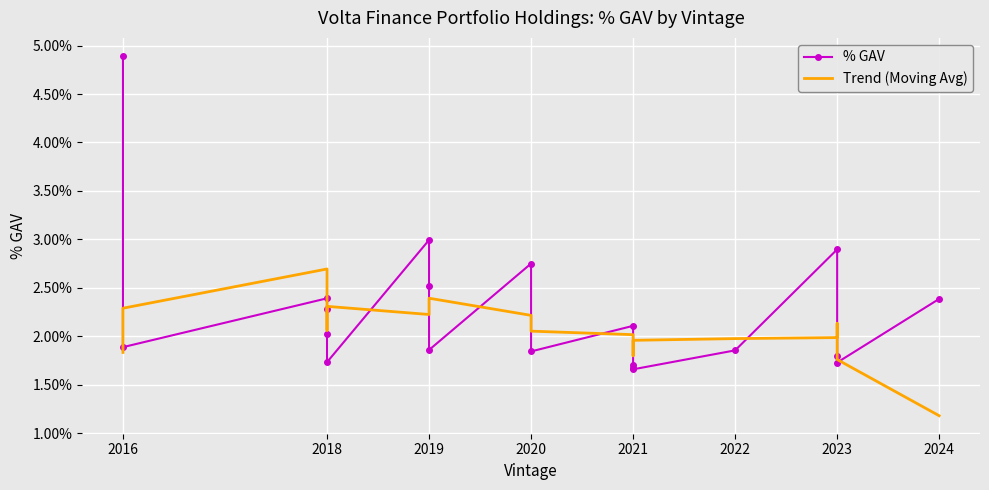

Is the value of Trend (Moving Avg) at 2022 greater than the value of % GAV at 2021?

No